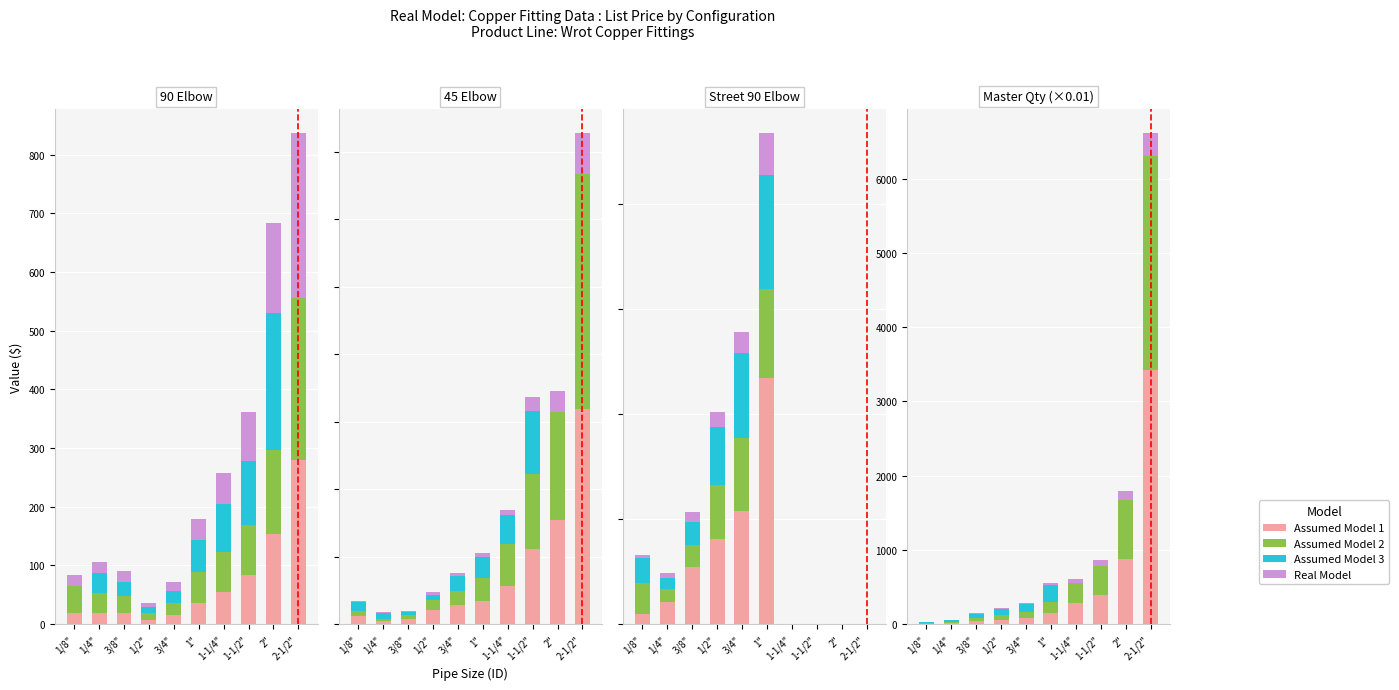

How many data points does each series have?

10